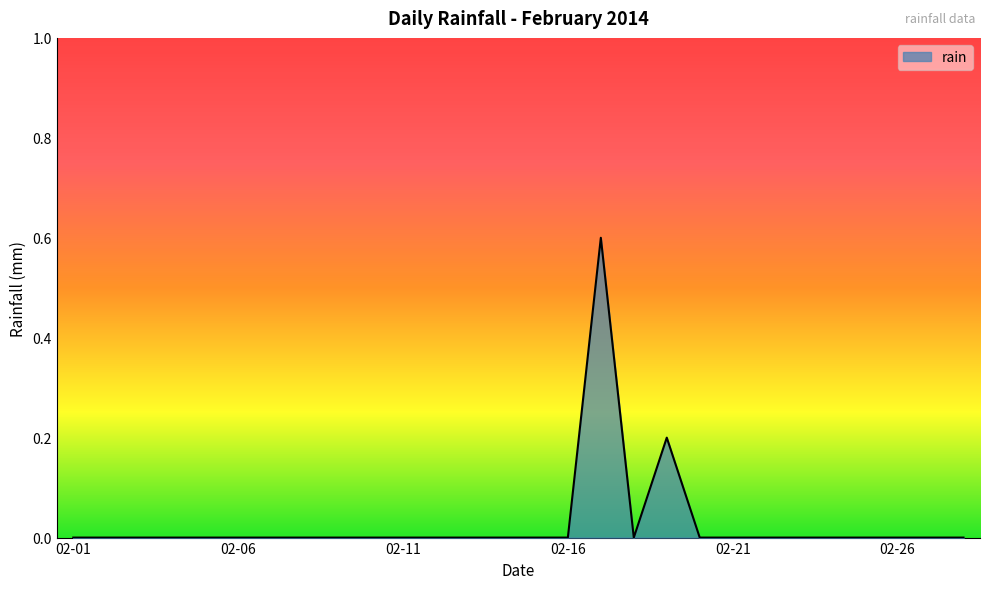

What is the maximum value shown in the chart?

0.6